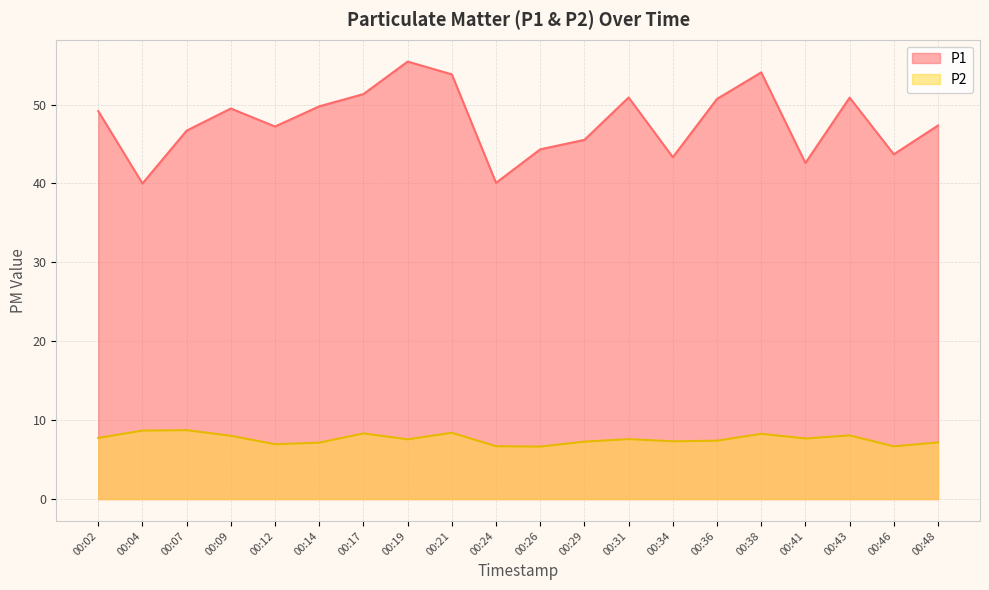

Which series changed the most between 00:12 and 00:38?

P1